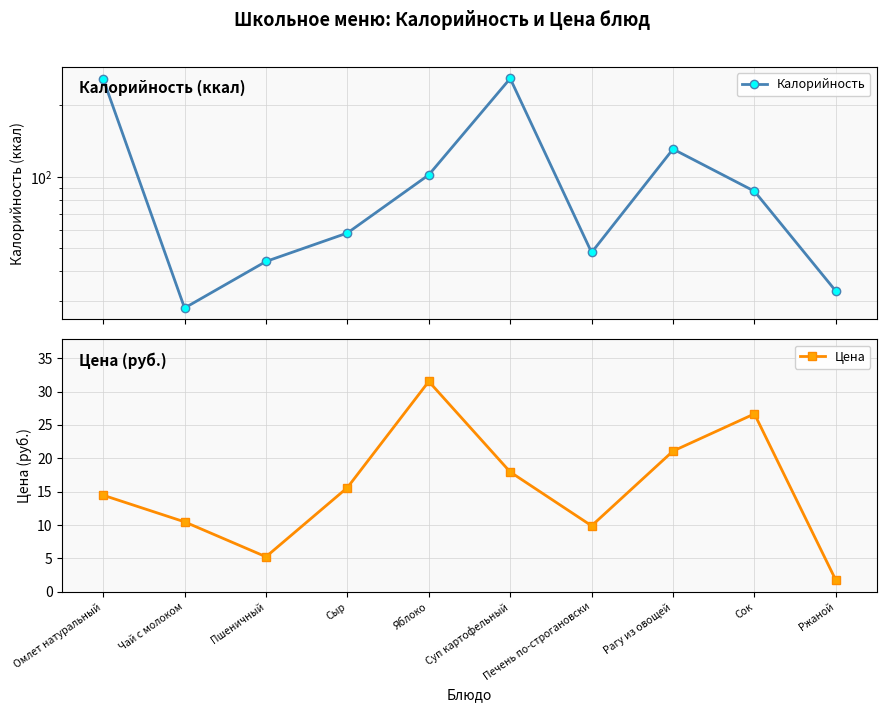

What are all the series names shown in the legend?

Калорийность, Цена